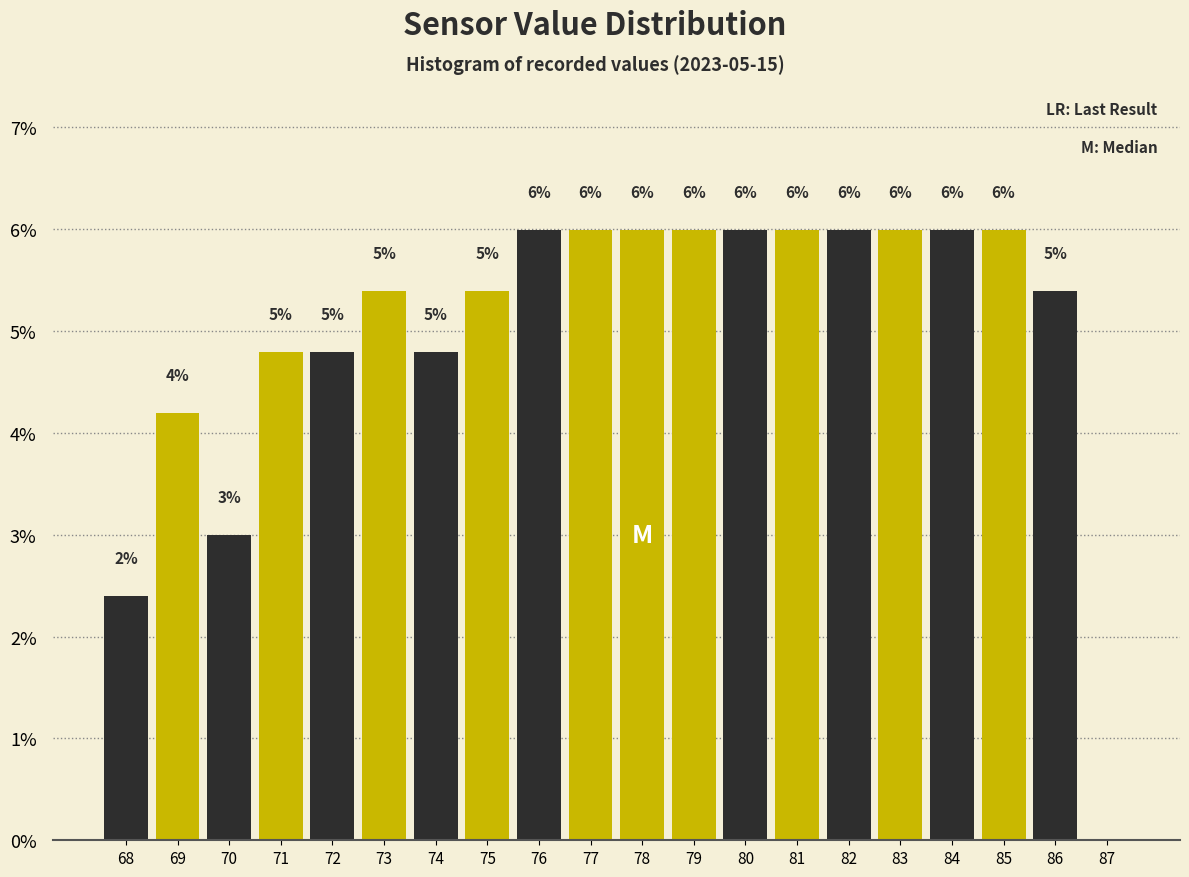

What is the maximum value shown in the chart?

6.0